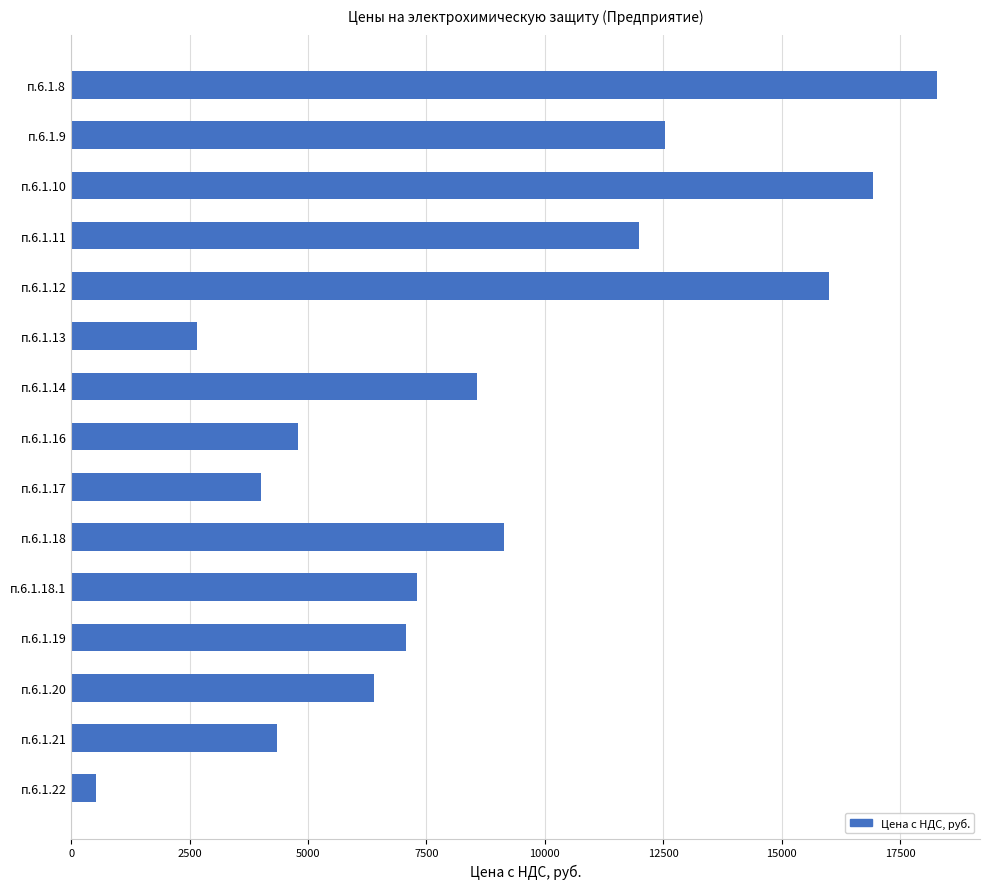

Approximately how many times larger is the value at п.6.1.16 compared to п.6.1.9?

0.4